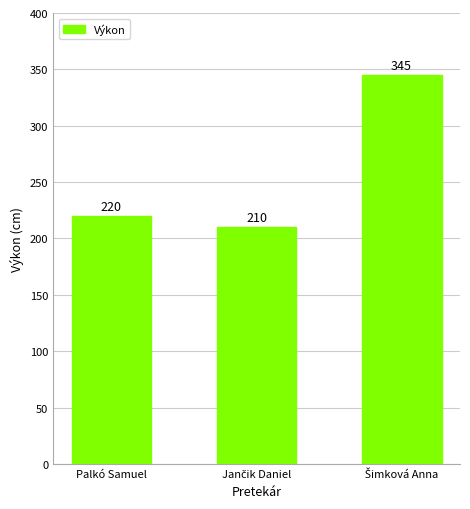

What is the label of the 1st bar from the left?

Palkó Samuel